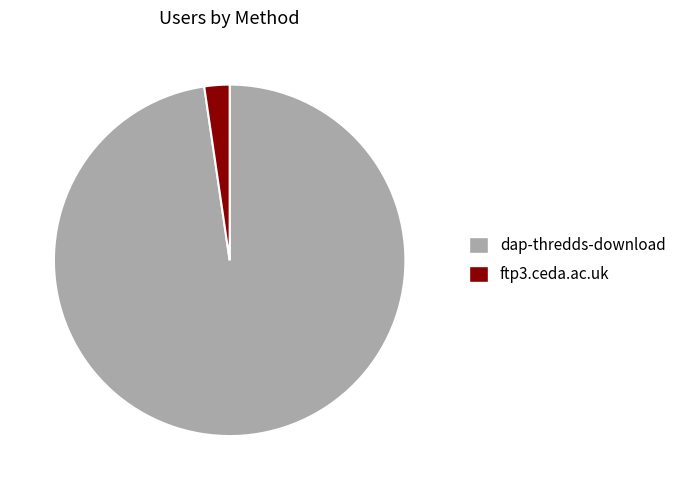

Is there any slice that represents more than half of the pie?

Yes